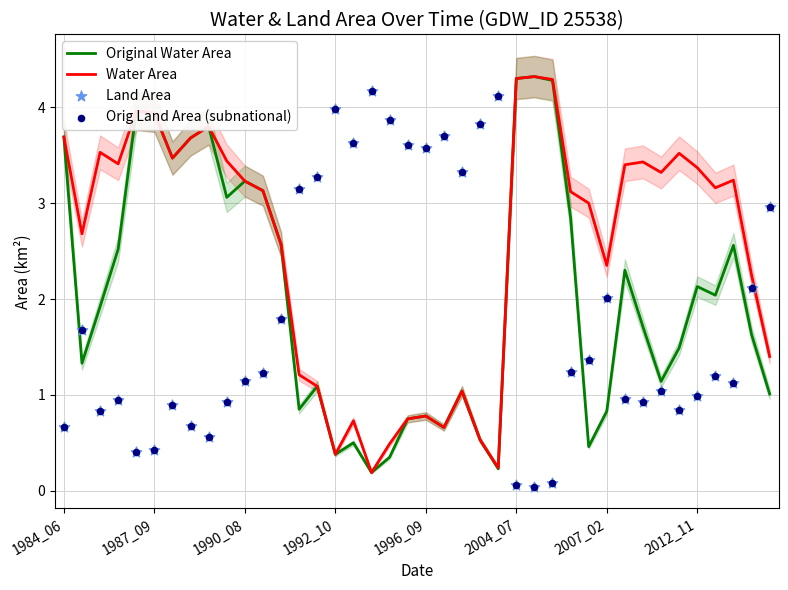

Which series contains the highest Y value?

Original Water Area